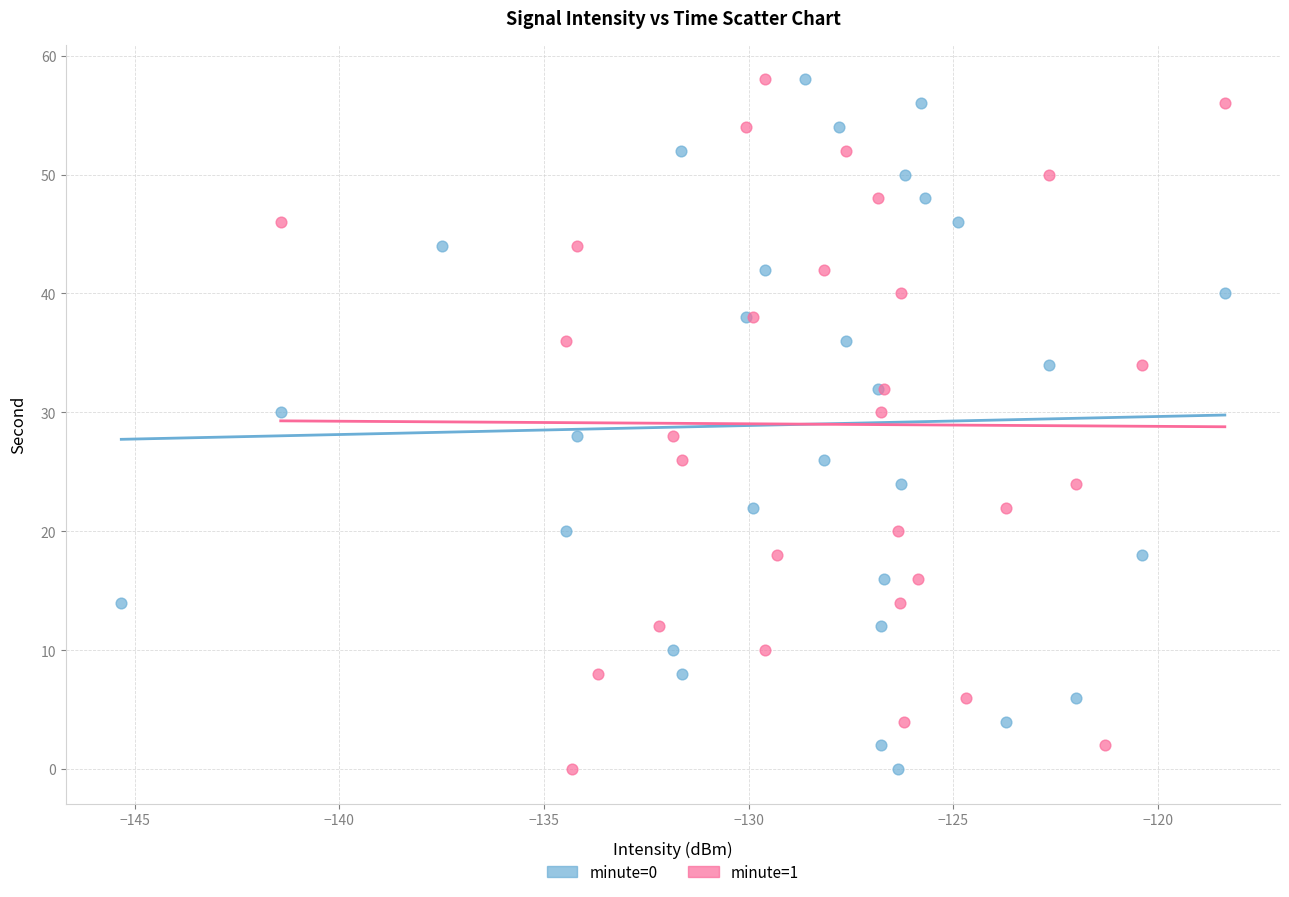

What are all the series names shown in the legend?

minute=0, minute=1